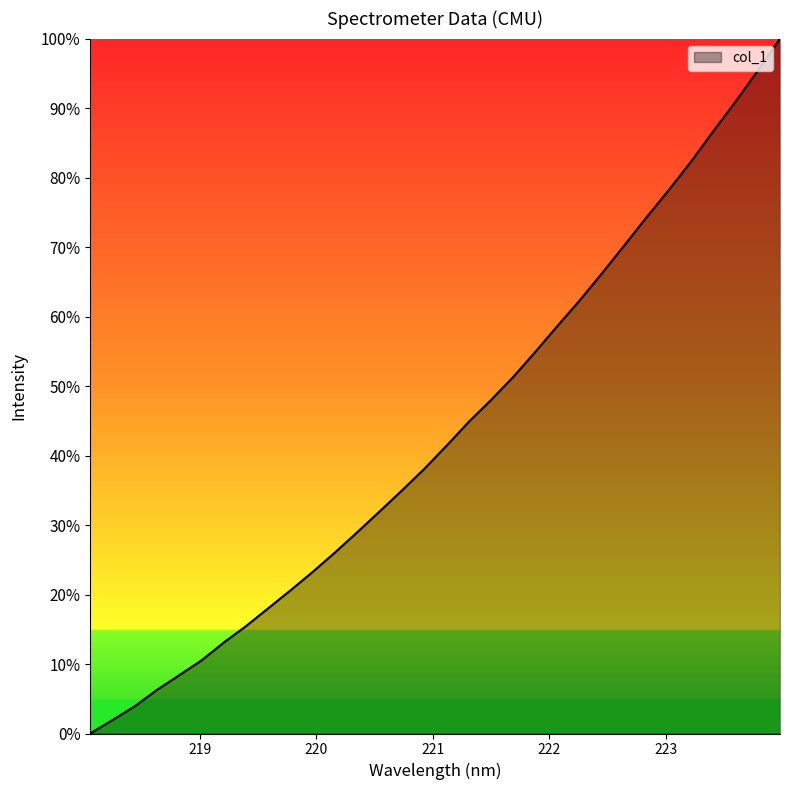

What is the greatest value displayed?

100.0